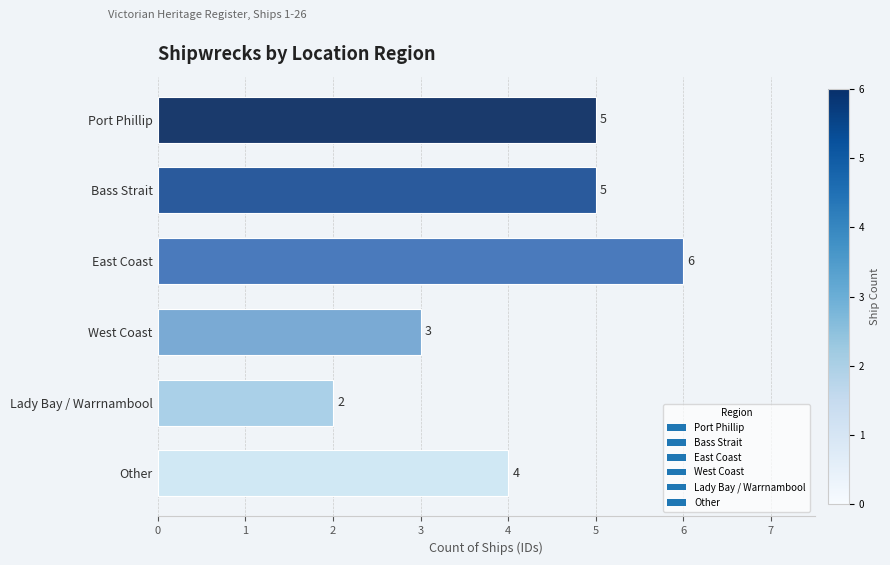

Read the value at Lady Bay / Warrnambool.

2